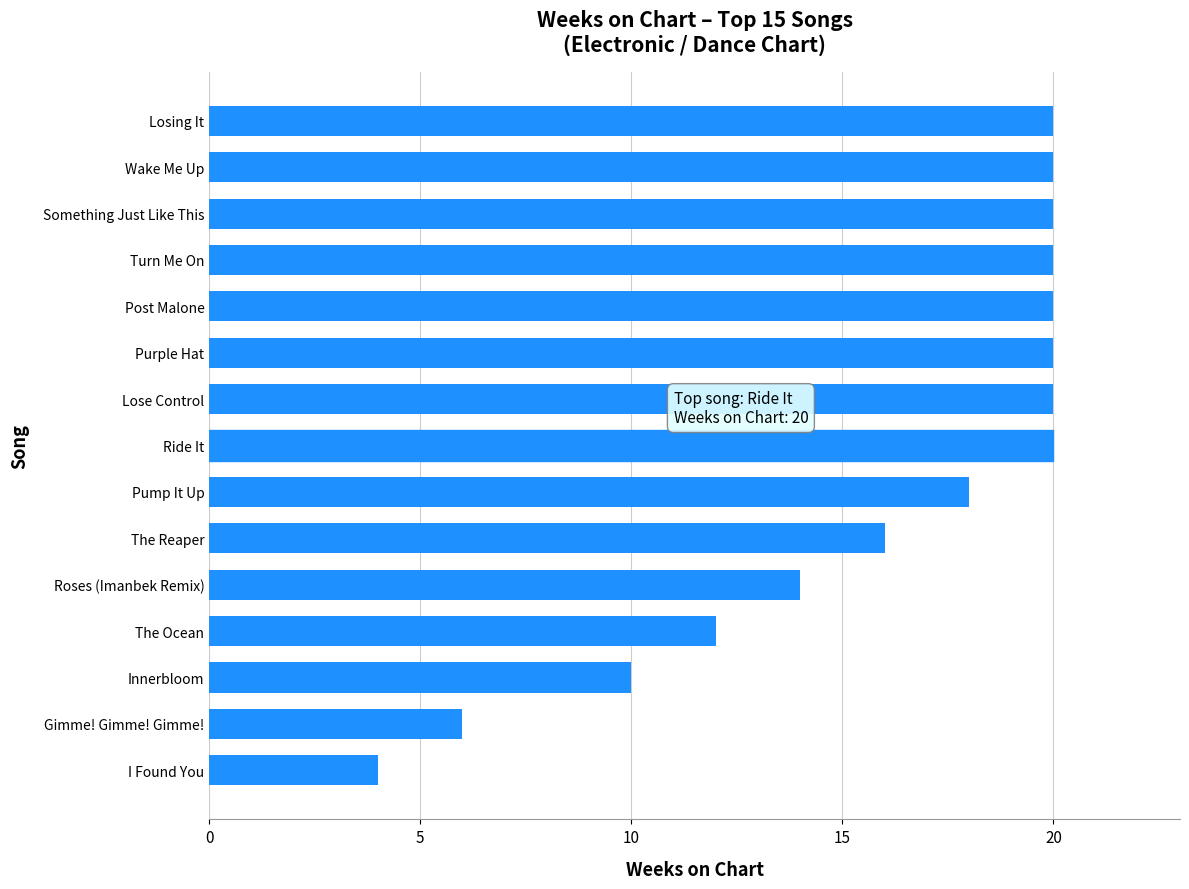

Count the number of categories in the chart.

15